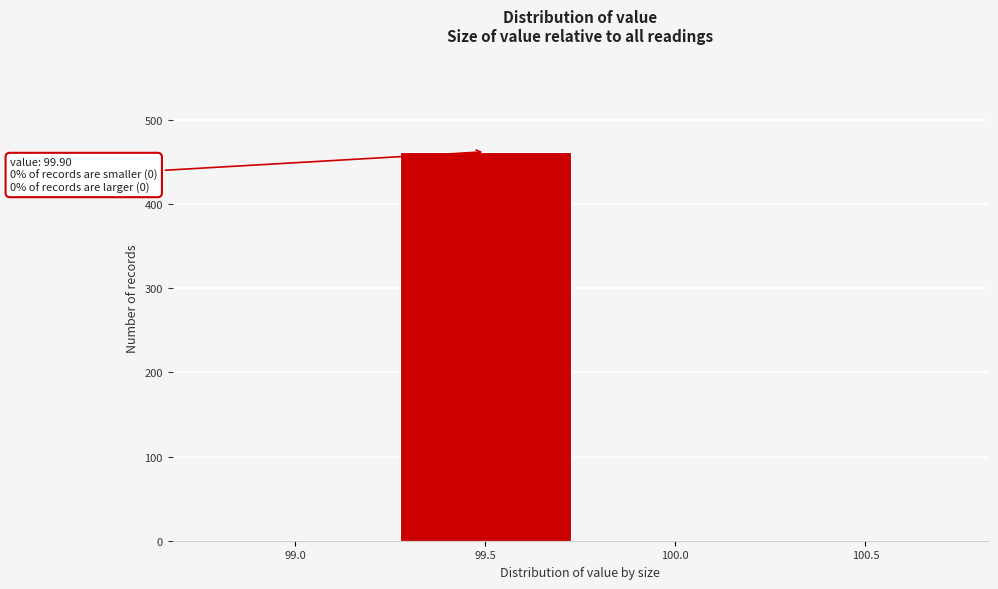

Reading right to left, what are all the values shown in this chart?

100.5=0	100.0=0	99.5=462	99.0=0